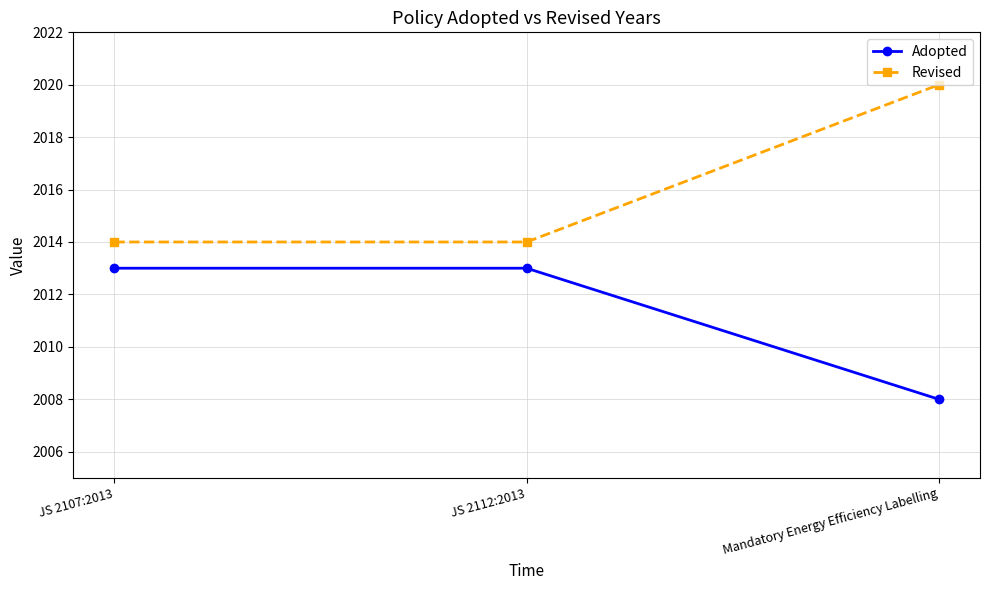

At how many categories does at least one series exceed 2012?

3